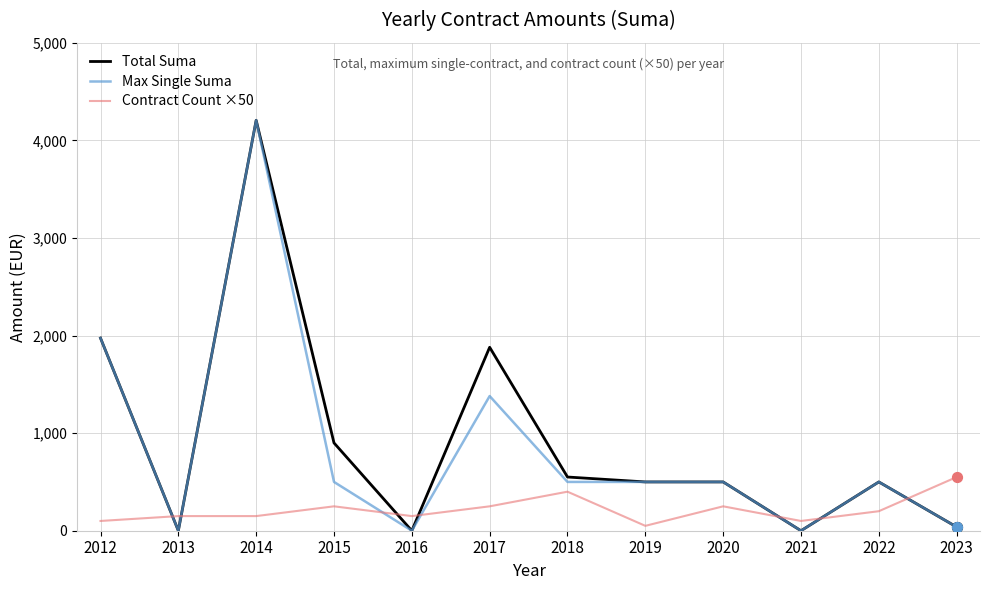

Is the value of Total Suma at 2012 greater than the value of Contract Count ×50 at 2017?

Yes